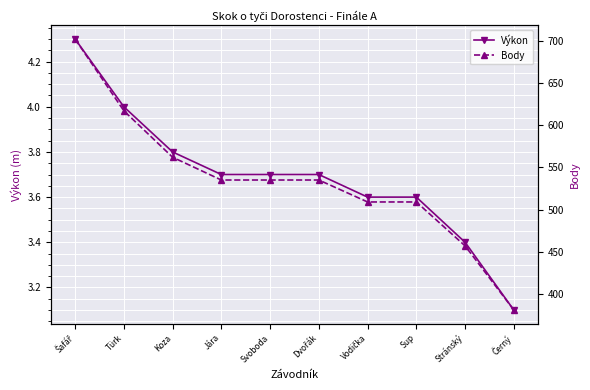

True or false: Body has a value of 749.1 at Stránský.

False